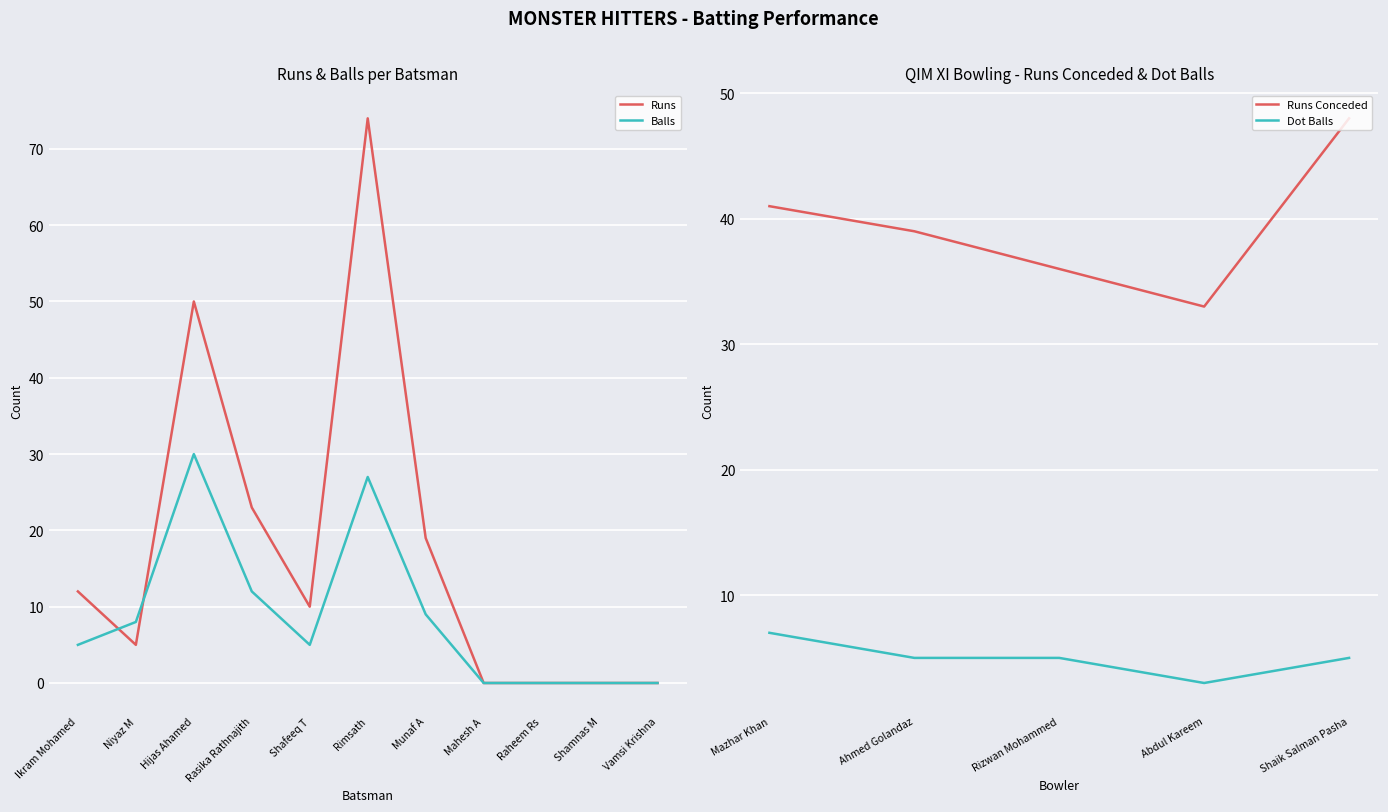

Where is Runs nearest to the value 37?

Hijas Ahamed